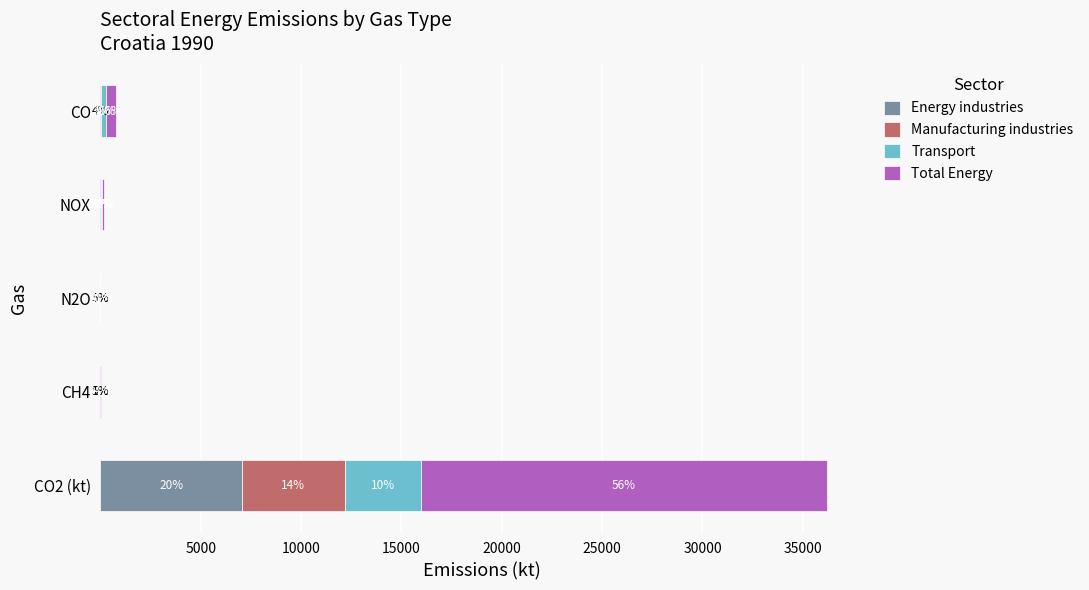

What are all the series names shown in the legend?

Energy industries, Manufacturing industries, Transport, Total Energy